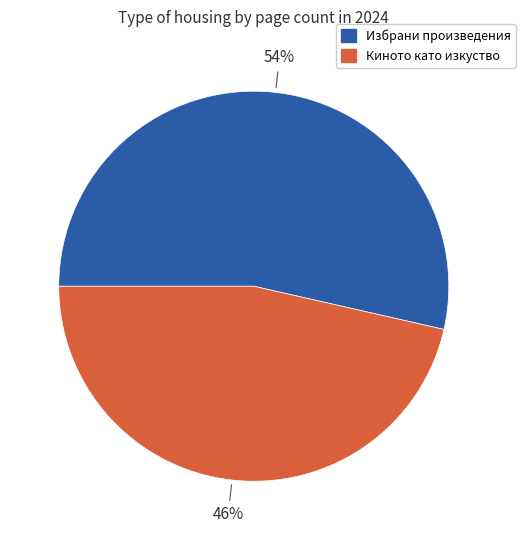

Does any single category account for the majority?

Yes